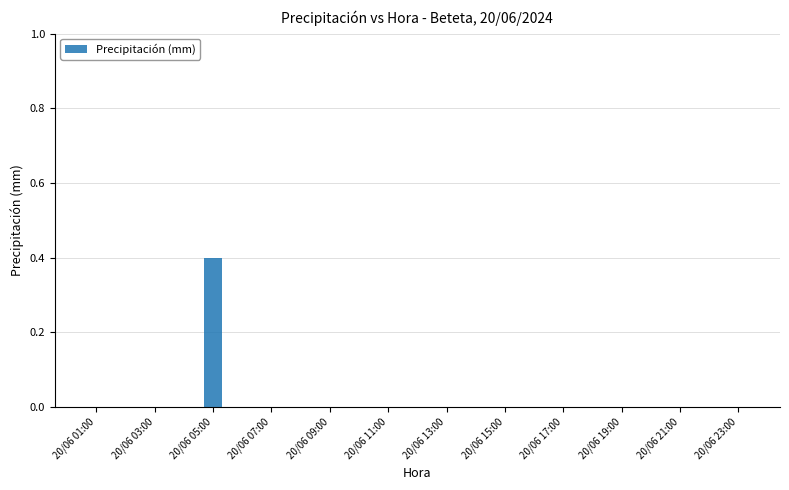

Reading left to right, extract all data points from this chart.

0.0	0.0	0.0	0.0	0.4	0.0	0.0	0.0	0.0	0.0	0.0	0.0	0.0	0.0	0.0	0.0	0.0	0.0	0.0	0.0	0.0	0.0	0.0